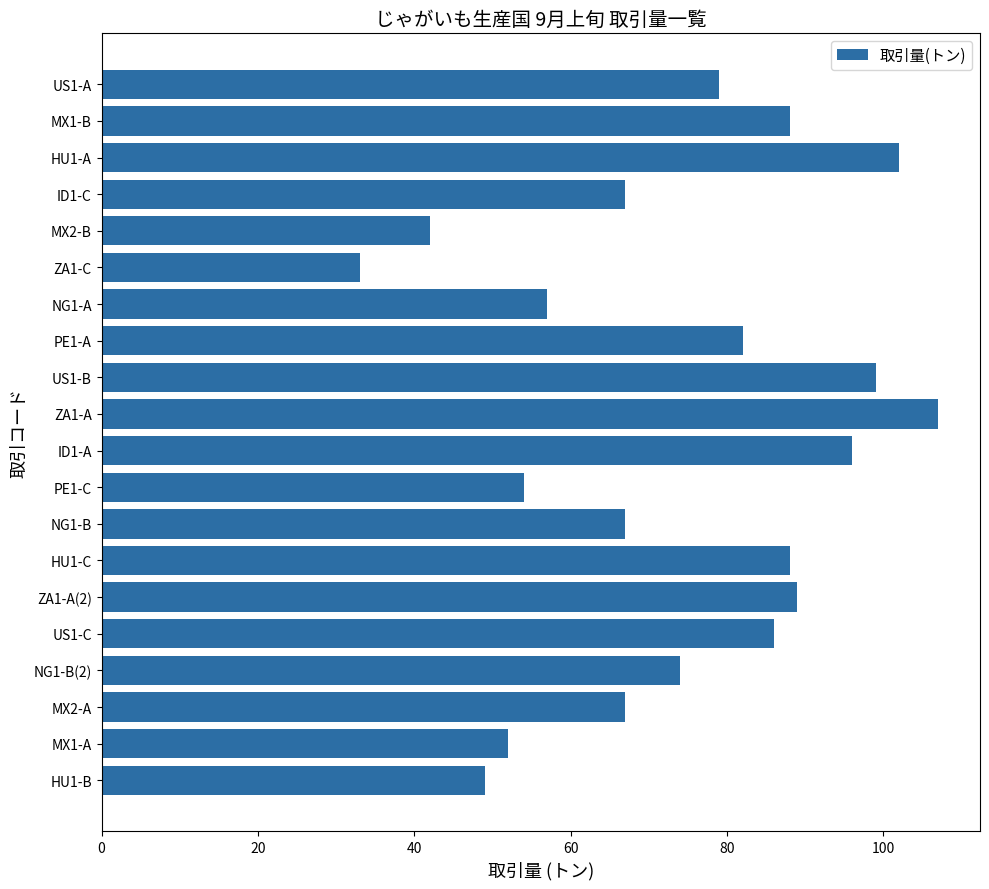

The value at MX1-B is 46. True or false?

False